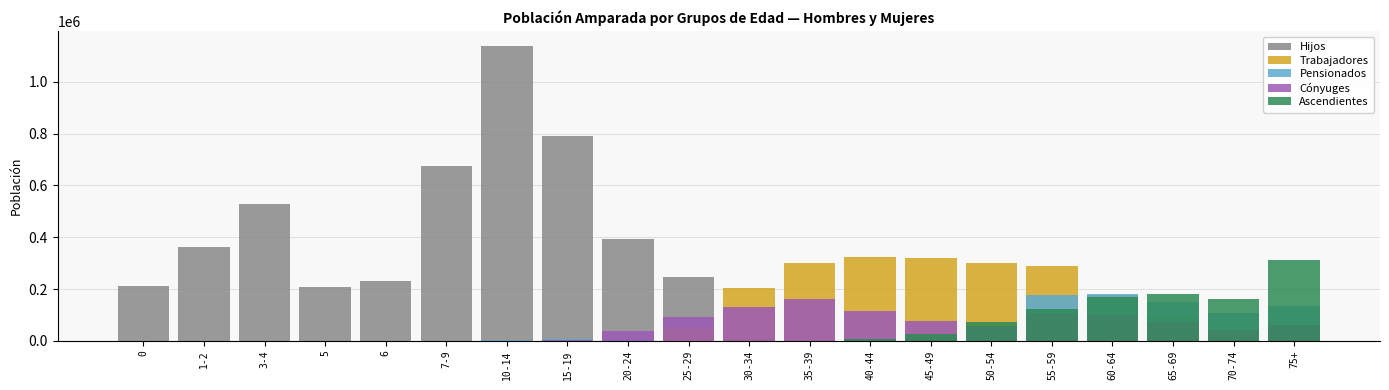

List the series in order of their peak value, lowest first.

Cónyuges, Pensionados, Ascendientes, Trabajadores, Hijos